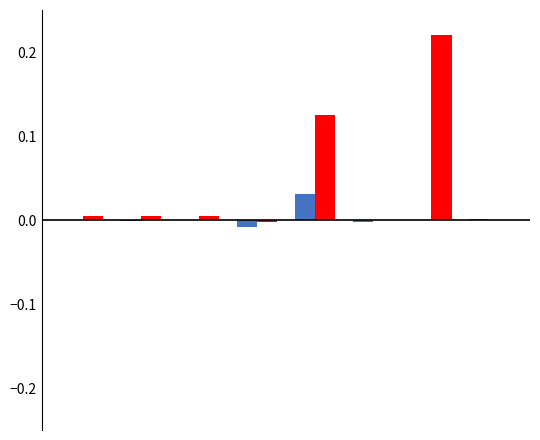

Does the chart contain stacked bars?

No